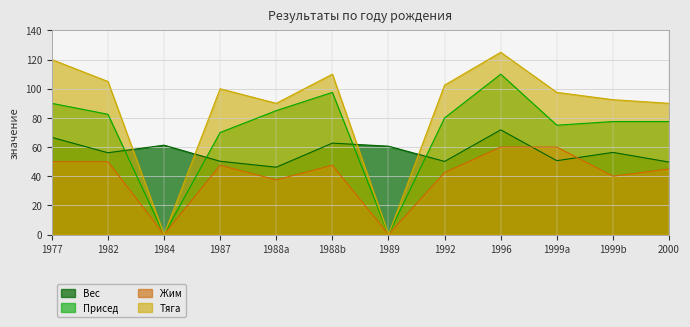

At which category is the sum across all series the highest?

1996